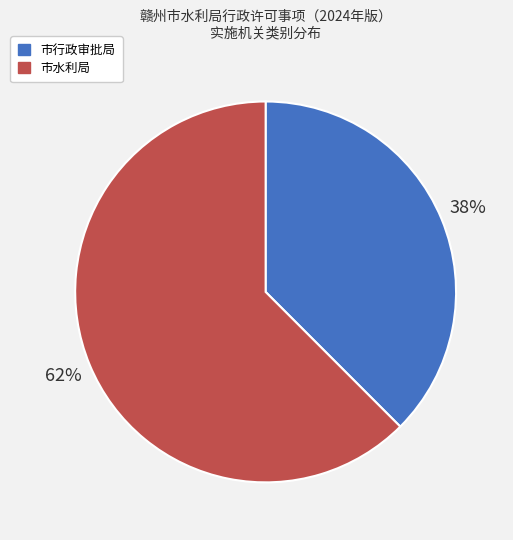

To the nearest percent, what is the average slice percentage?

50%